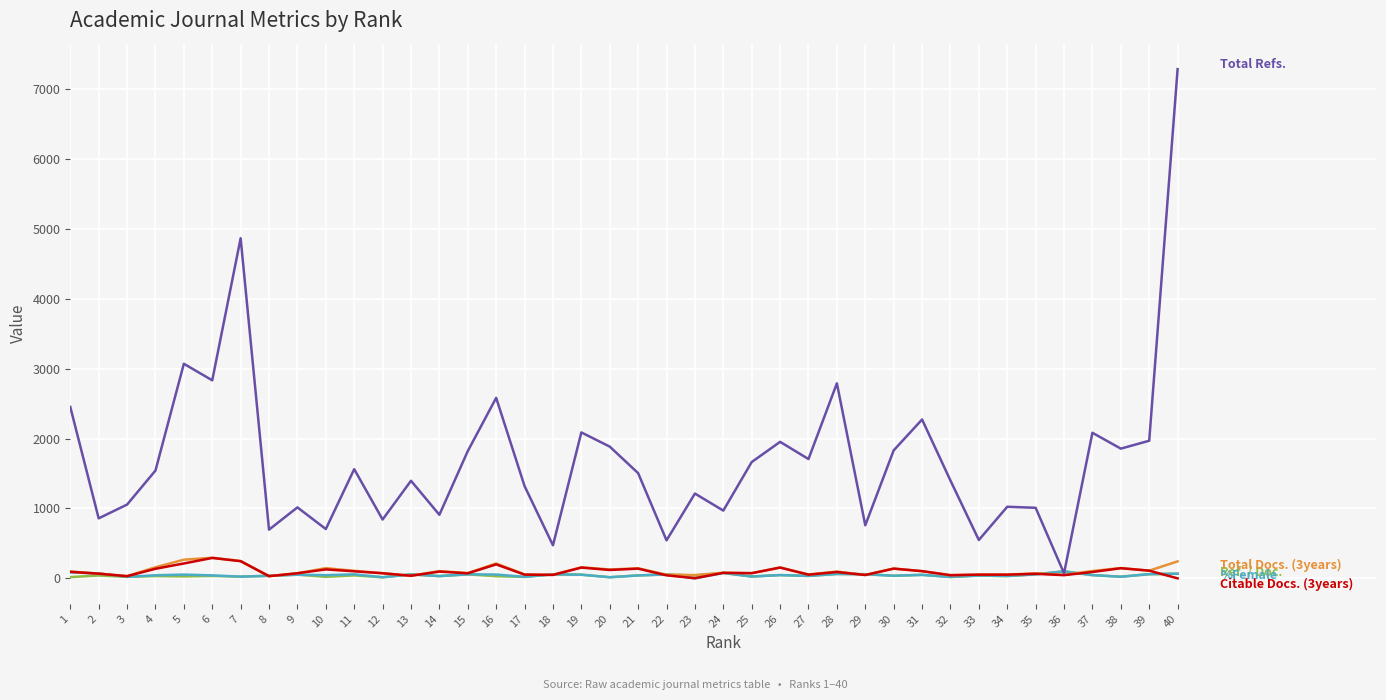

Does the chart display data point markers on the line(s)?

No